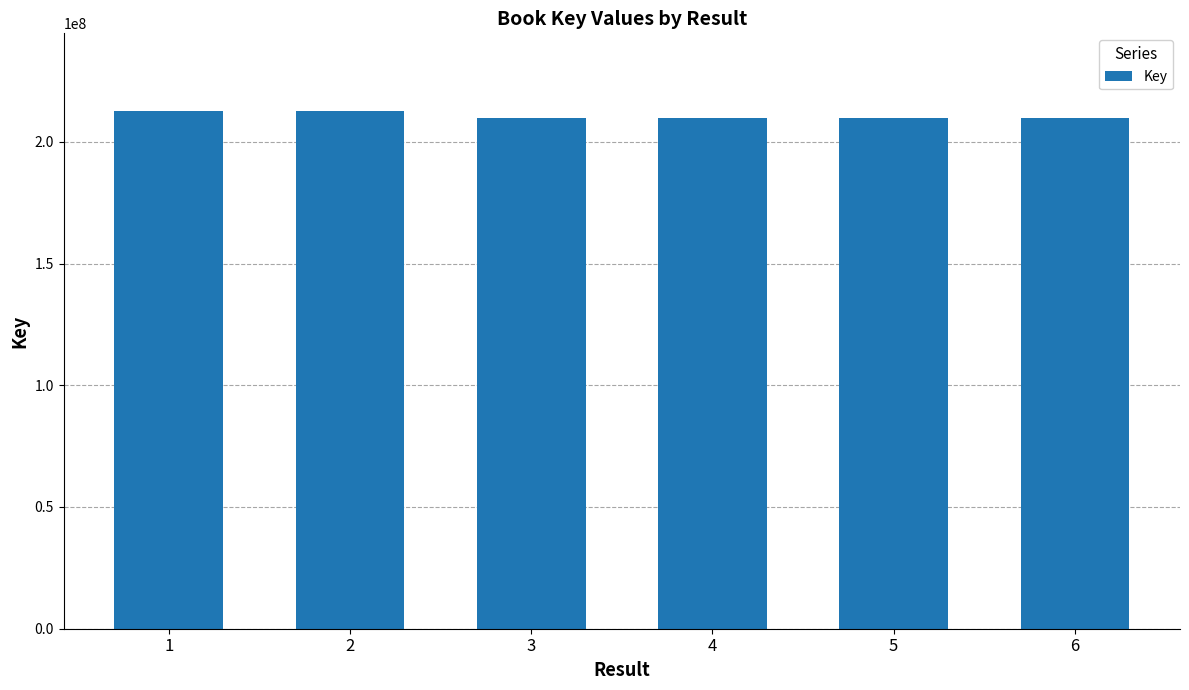

What is the smallest value displayed?

209957665